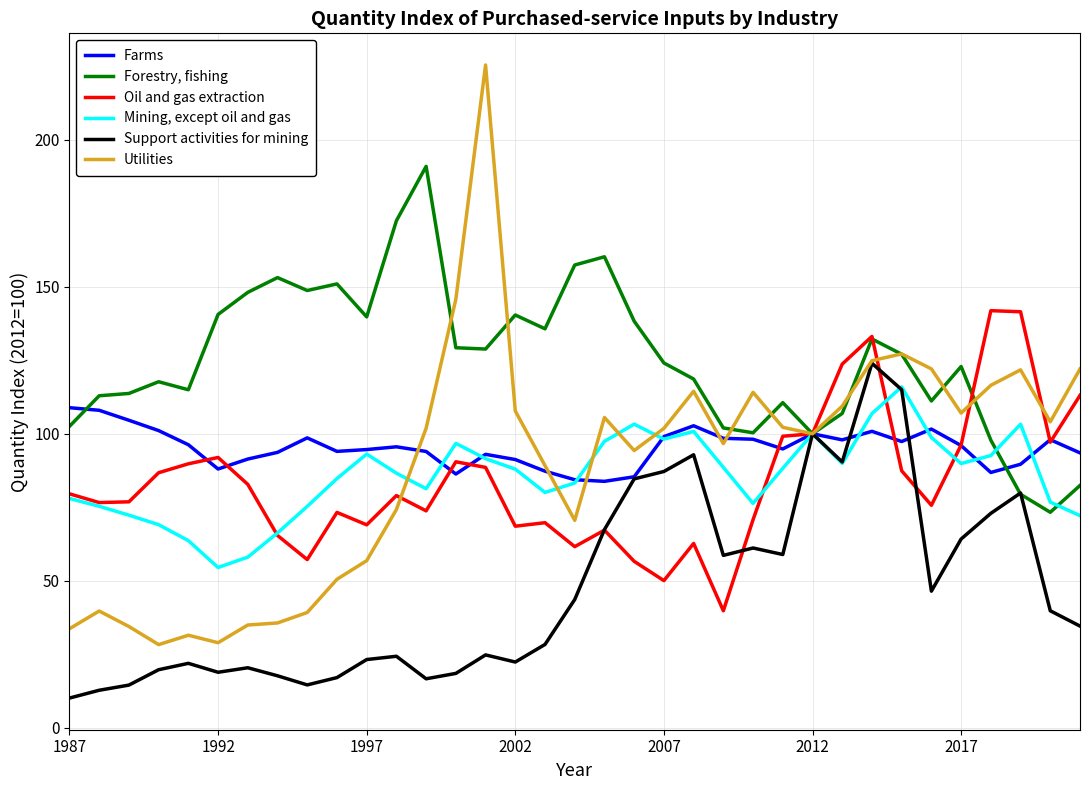

Rank the series by their maximum value, from lowest to highest.

Farms, Mining, except oil and gas, Support activities for mining, Oil and gas extraction, Forestry, fishing, Utilities